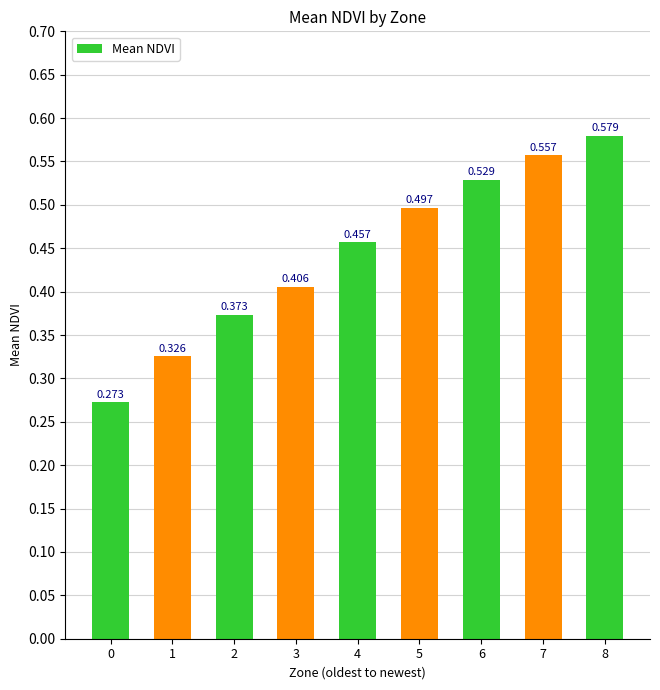

What is the minimum value shown in the chart?

0.3